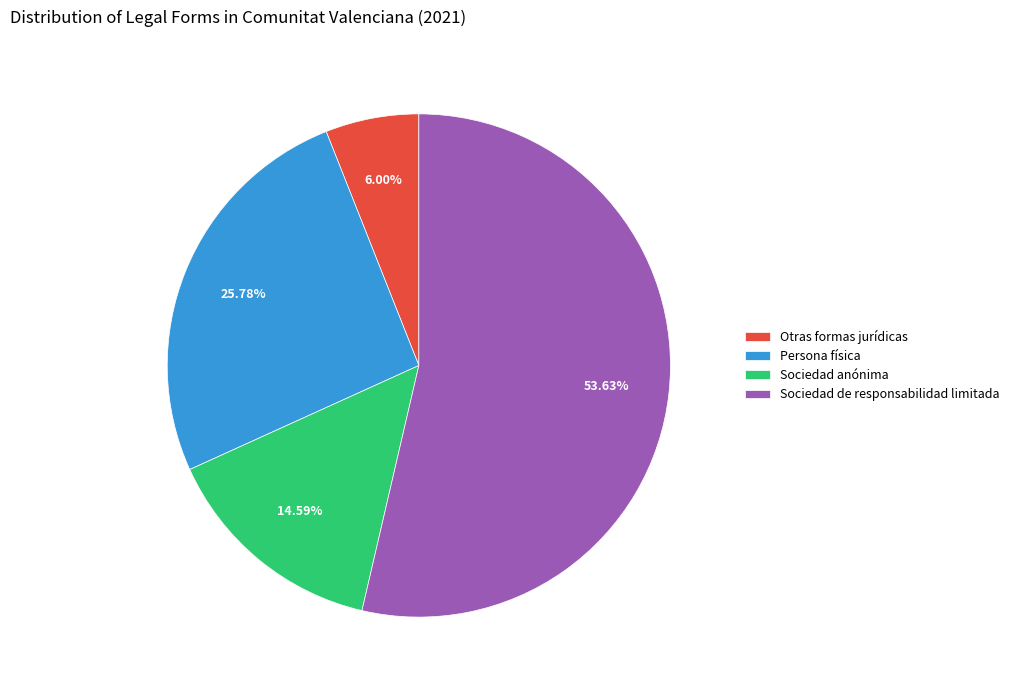

To the nearest percent, what percentage of the pie is Otras formas jurídicas?

6%